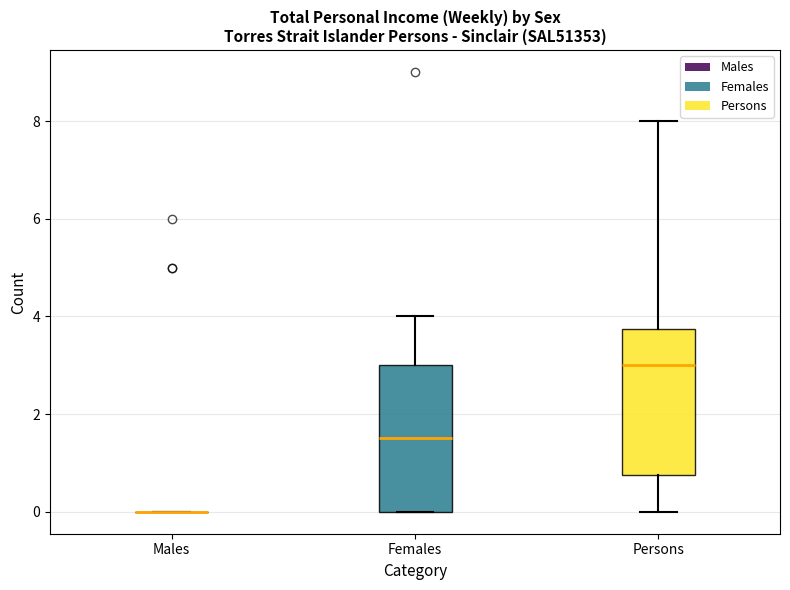

Where is the lower edge of the box for Persons on the y-axis? The values are not printed on the chart, so give them approximately, as read against the axis.

0.8